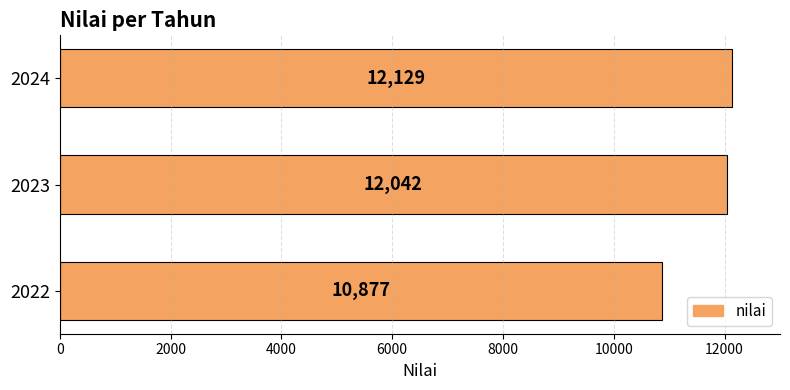

True or false: the data shows 10877 at 2022.

True